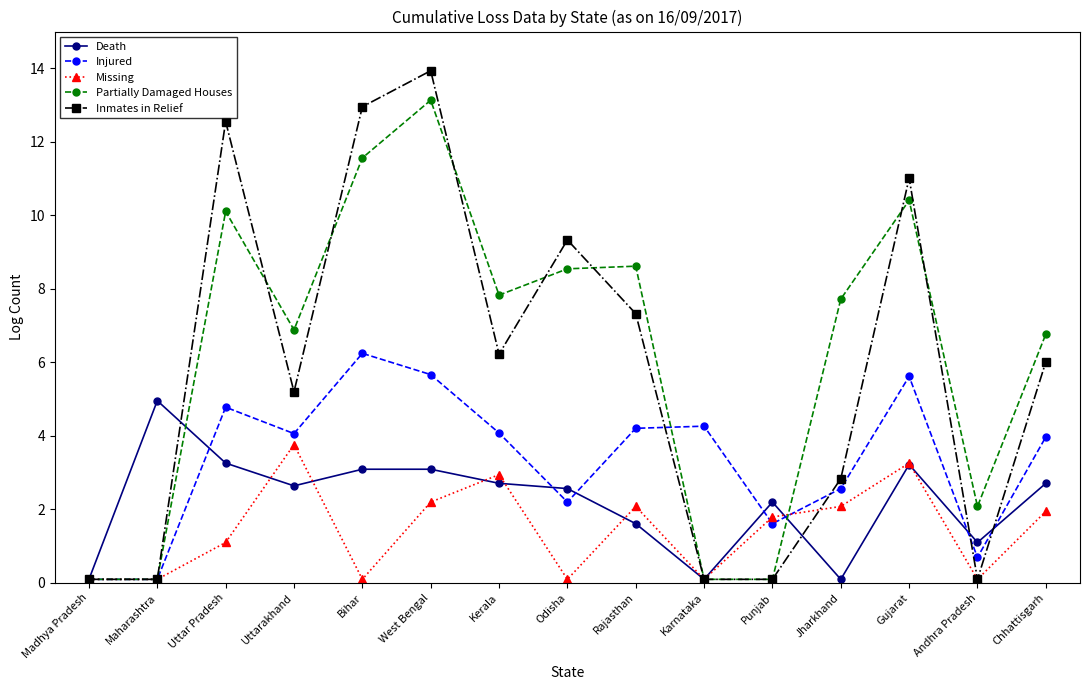

Rank the series by their maximum value, from lowest to highest.

Missing, Death, Injured, Partially Damaged Houses, Inmates in Relief